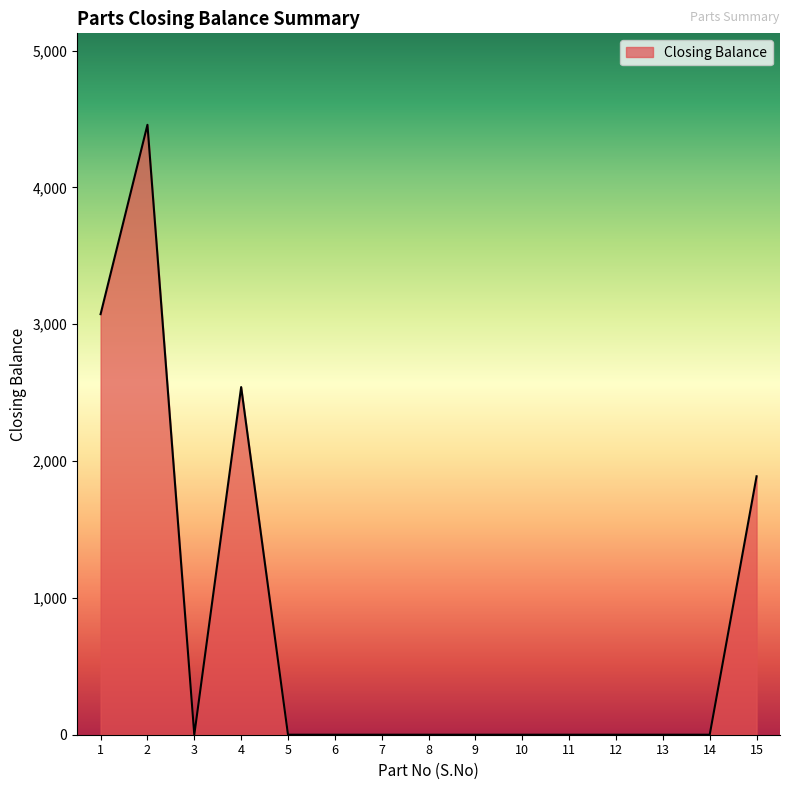

What is the change in value from 1 to 11?

-3074